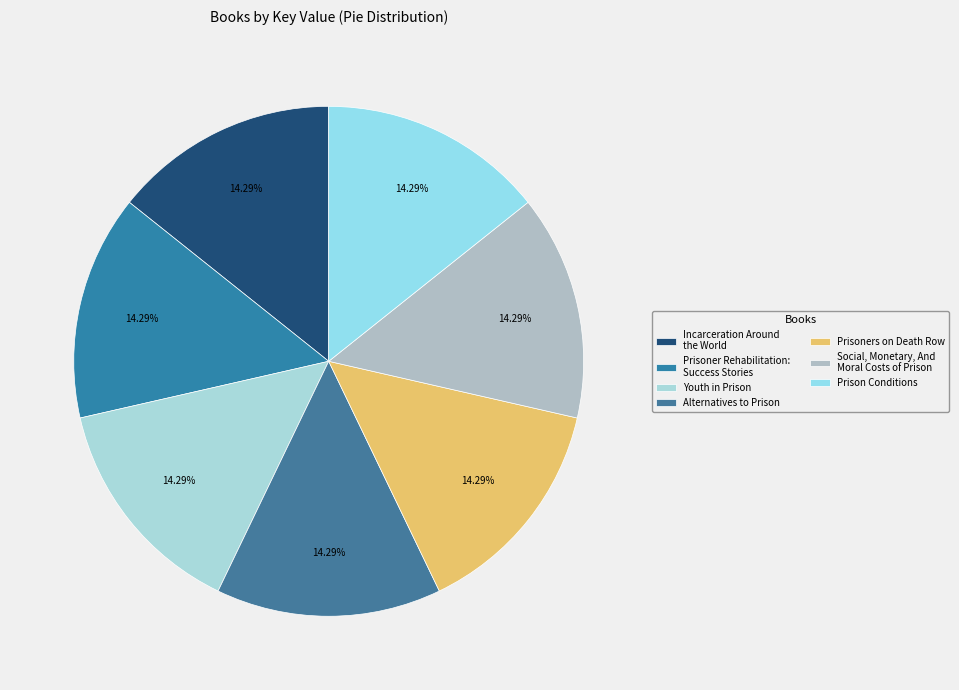

Is Prison Conditions the majority of the pie?

No